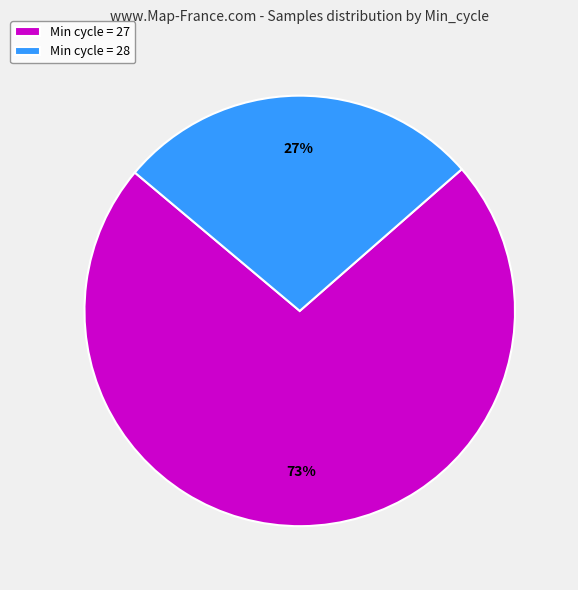

To the nearest percent, what portion does Min cycle = 28 represent?

27%